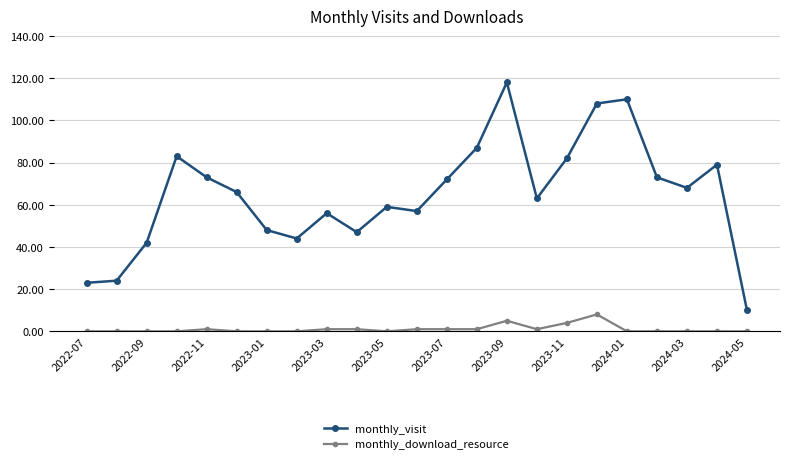

At how many categories does at least one series exceed 31?

20